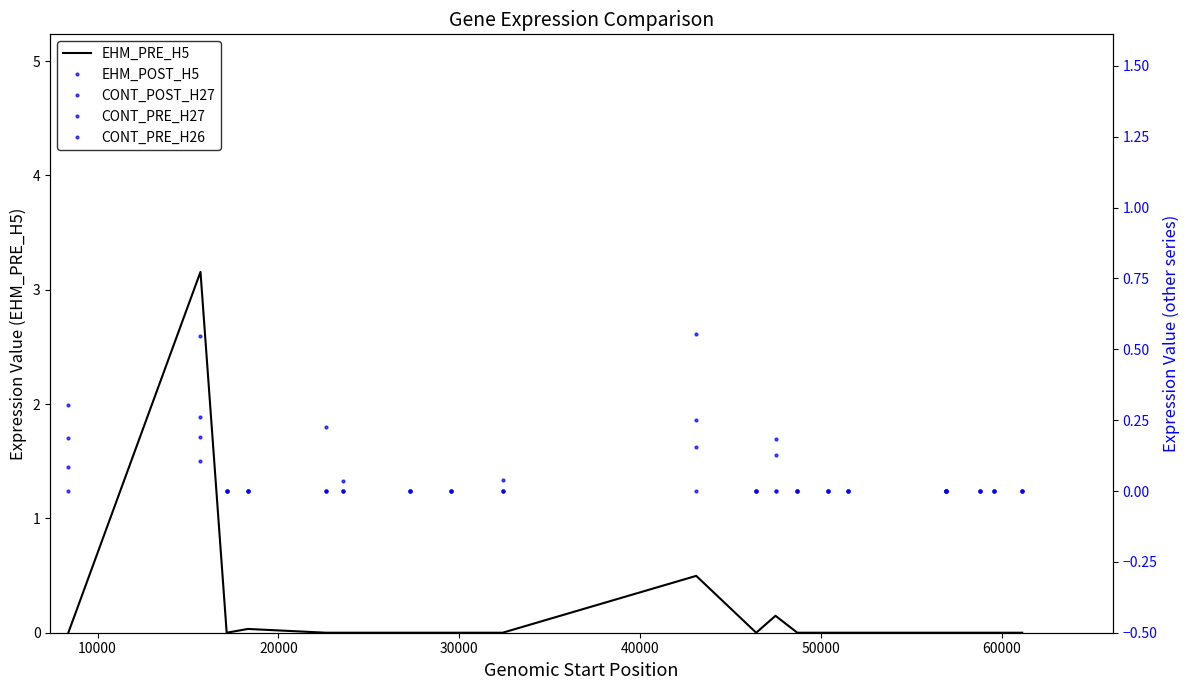

How many positive values does the EHM_PRE_H5 series have?

4